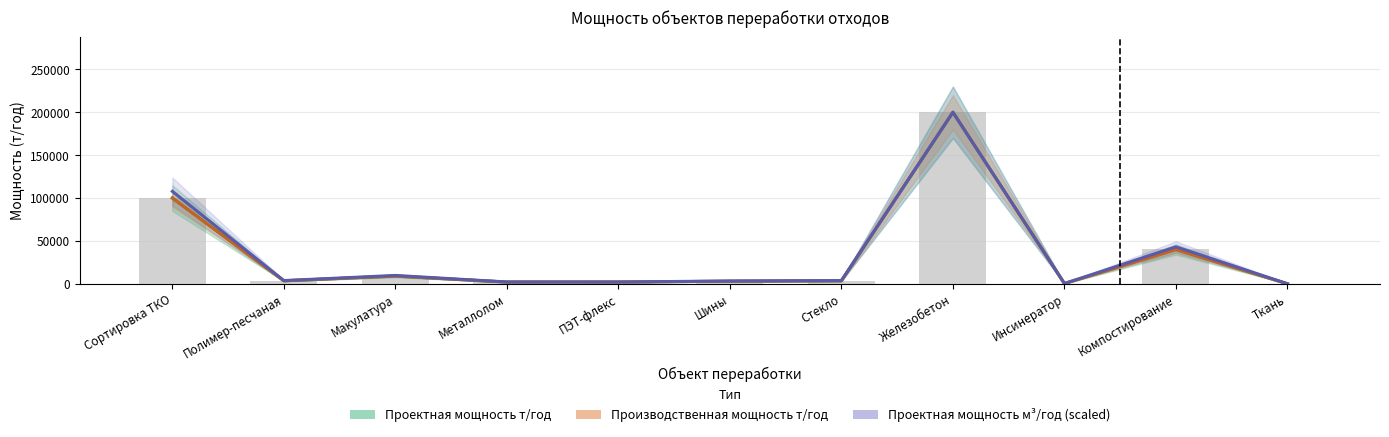

List the series in order of their peak value, highest first.

Проектная мощность т/год, Производственная мощность т/год, Проектная мощность м³/год (scaled)